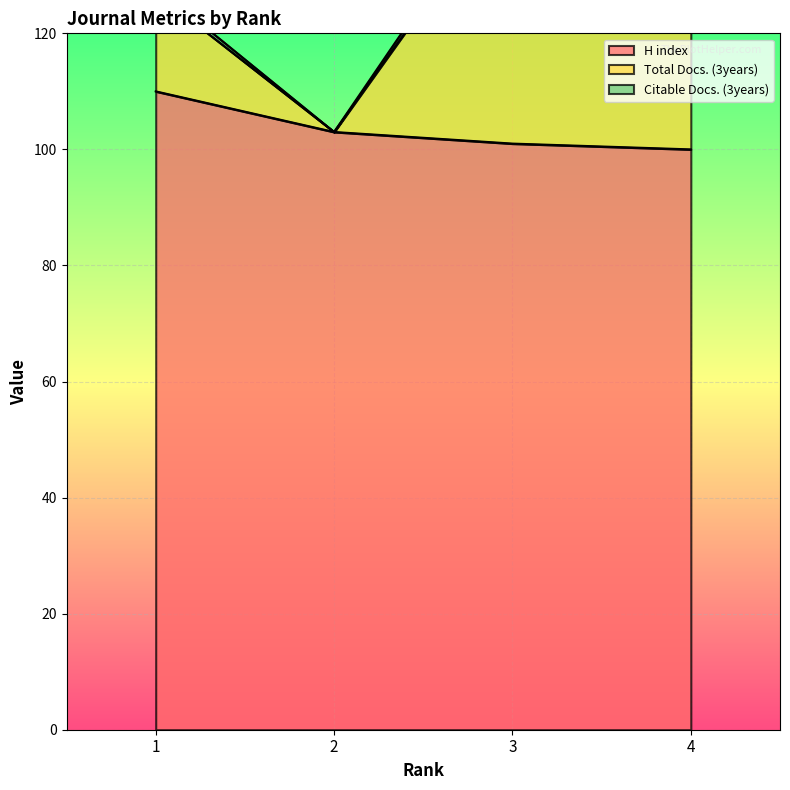

What is the sum of all H index values?

414